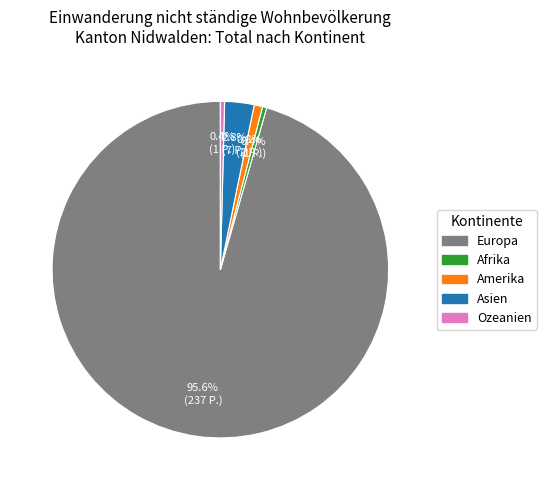

What is the total percentage of Ozeanien and Asien?

3.2%